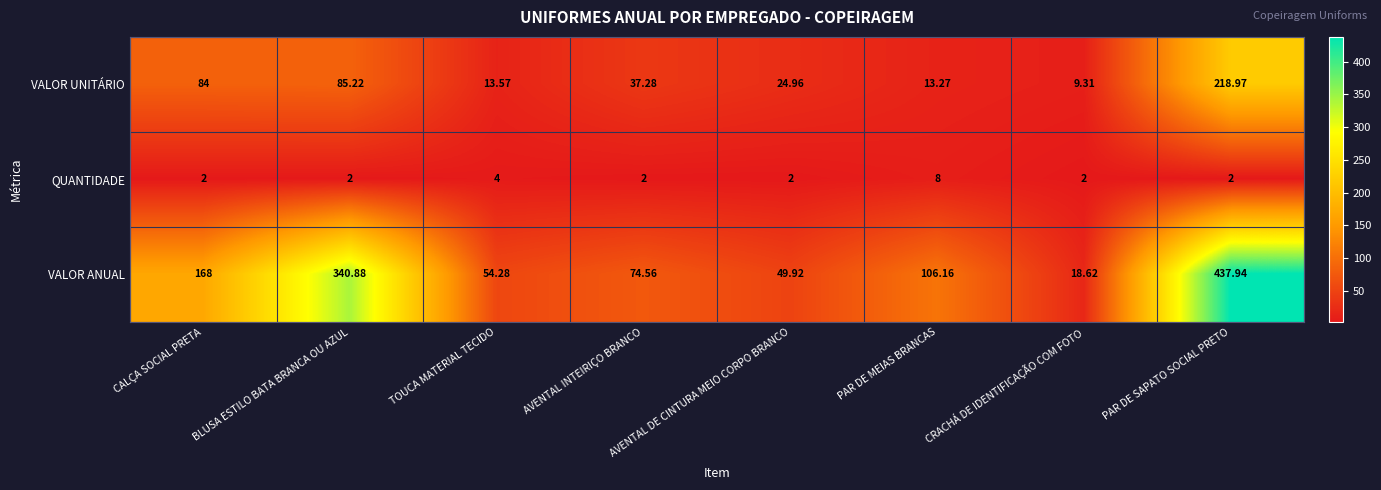

Which category has the highest value in the VALOR ANUAL series?

PAR DE SAPATO SOCIAL PRETO